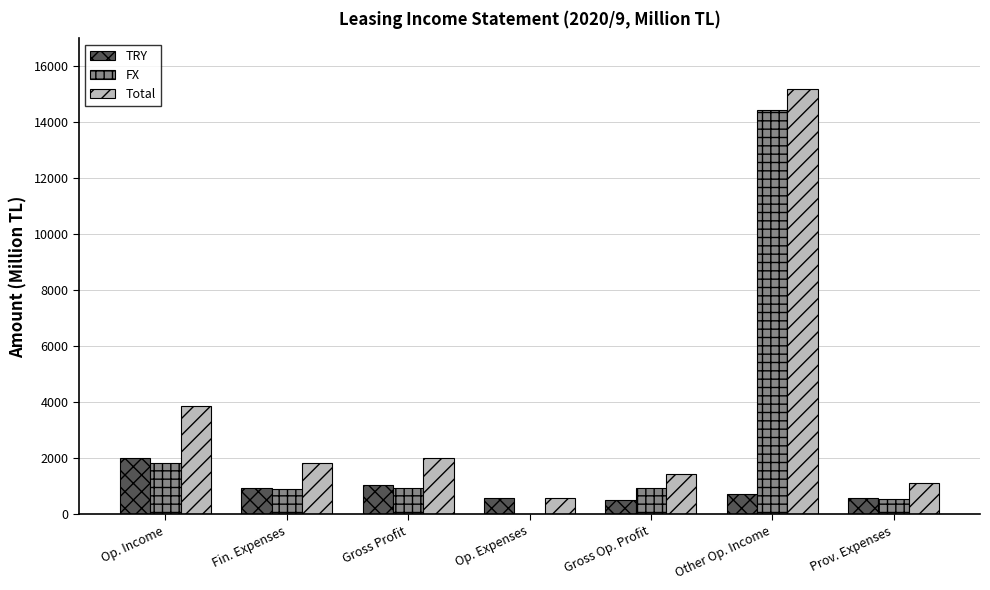

What is the maximum value for Total?

15181